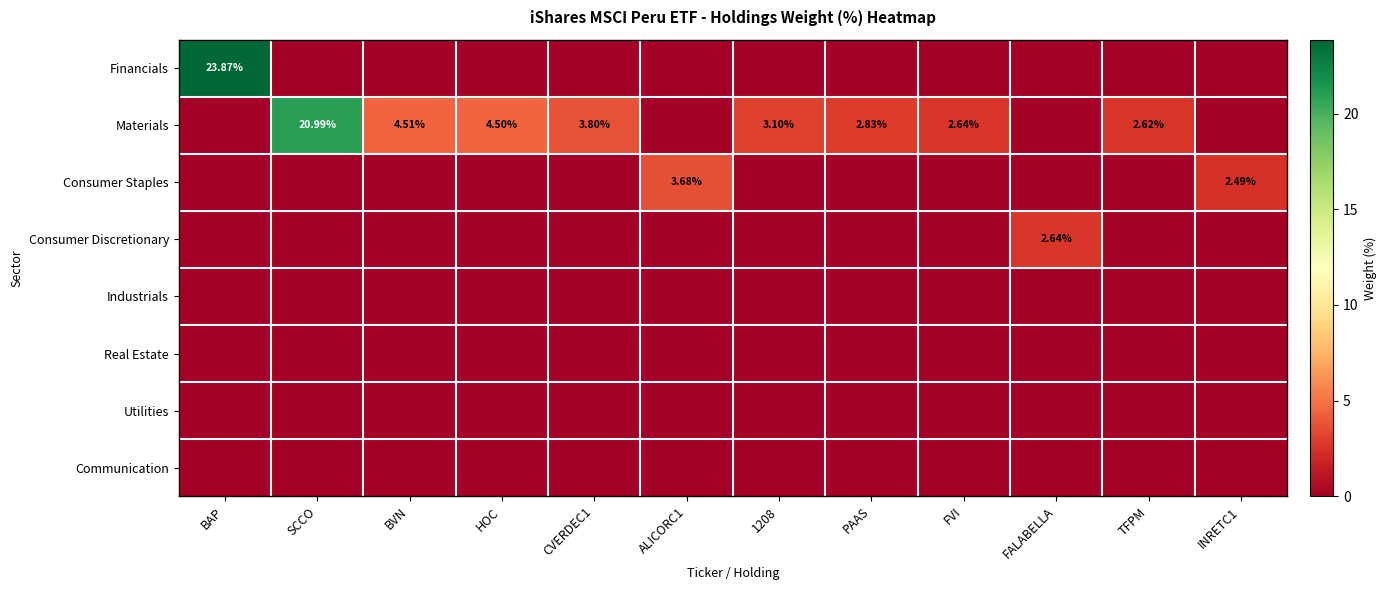

How many distinct data groups are displayed?

8